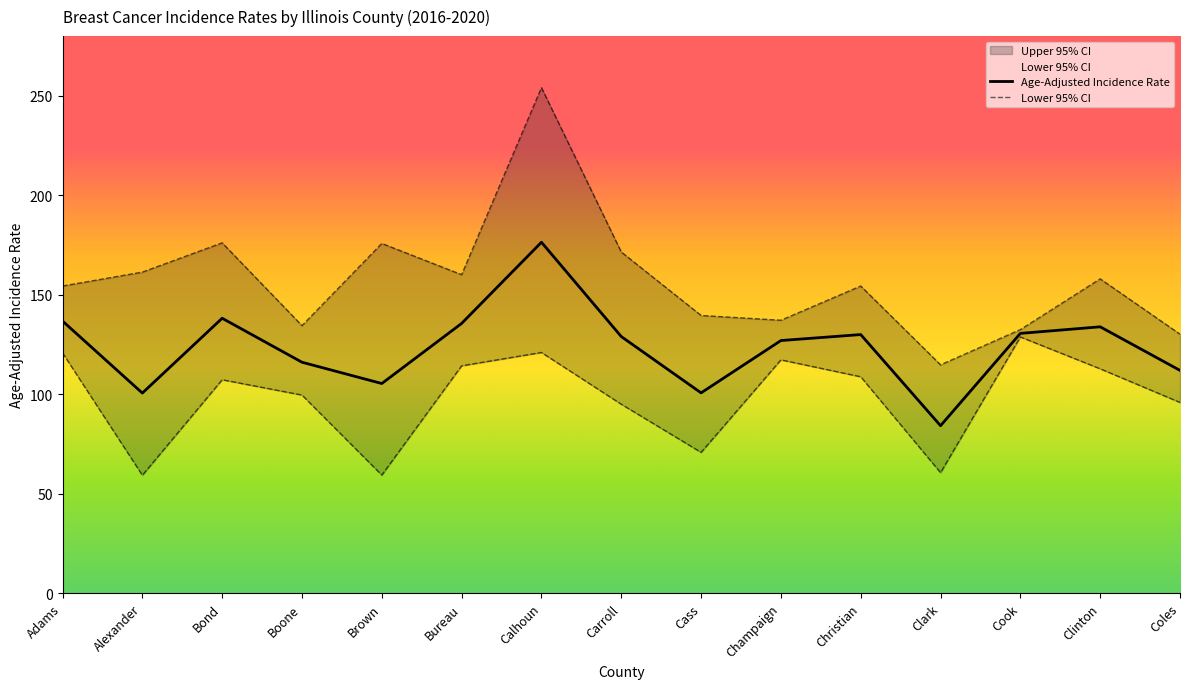

True or false: Lower 95% CI and Upper 95% CI cross at least once.

False